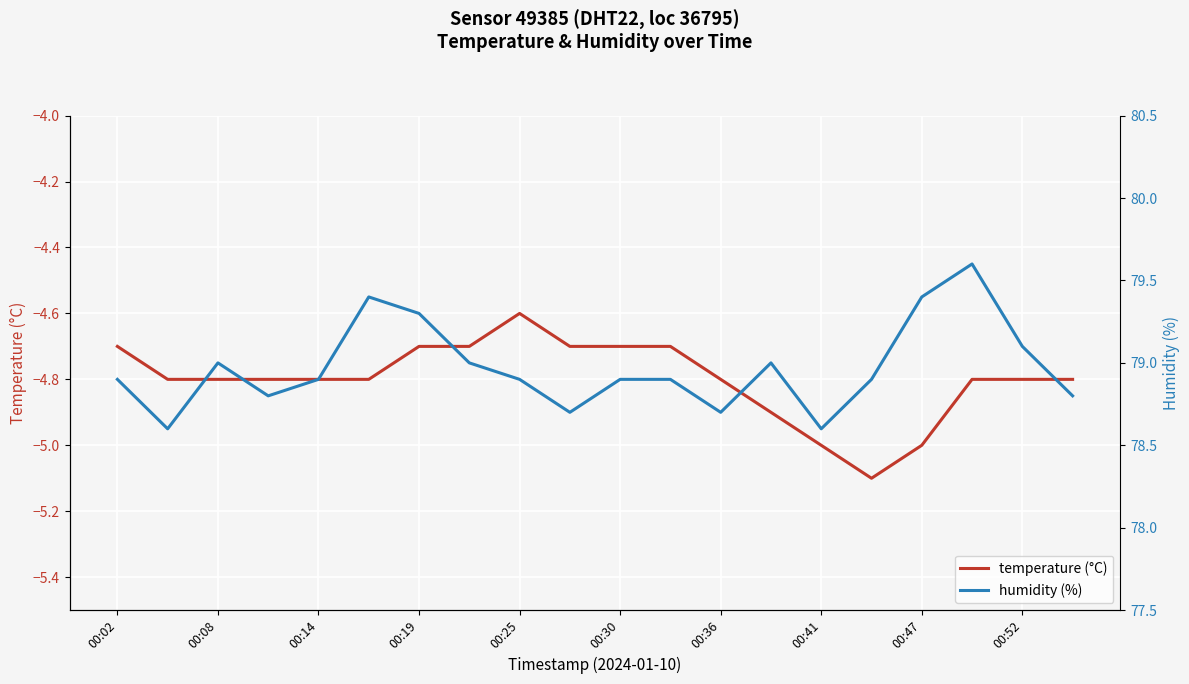

Is it true that temperature (°C) equals -4.8 at 00:14?

True